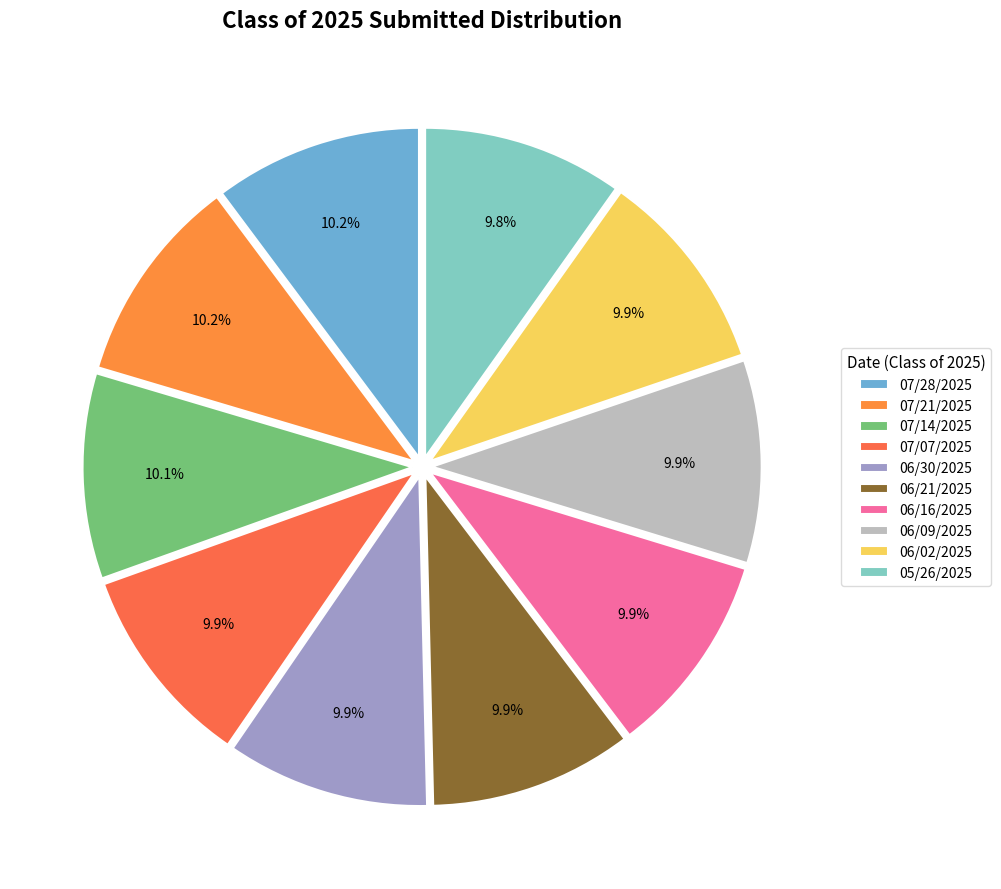

To the nearest percent, what percentage of the pie is 06/09/2025?

10%